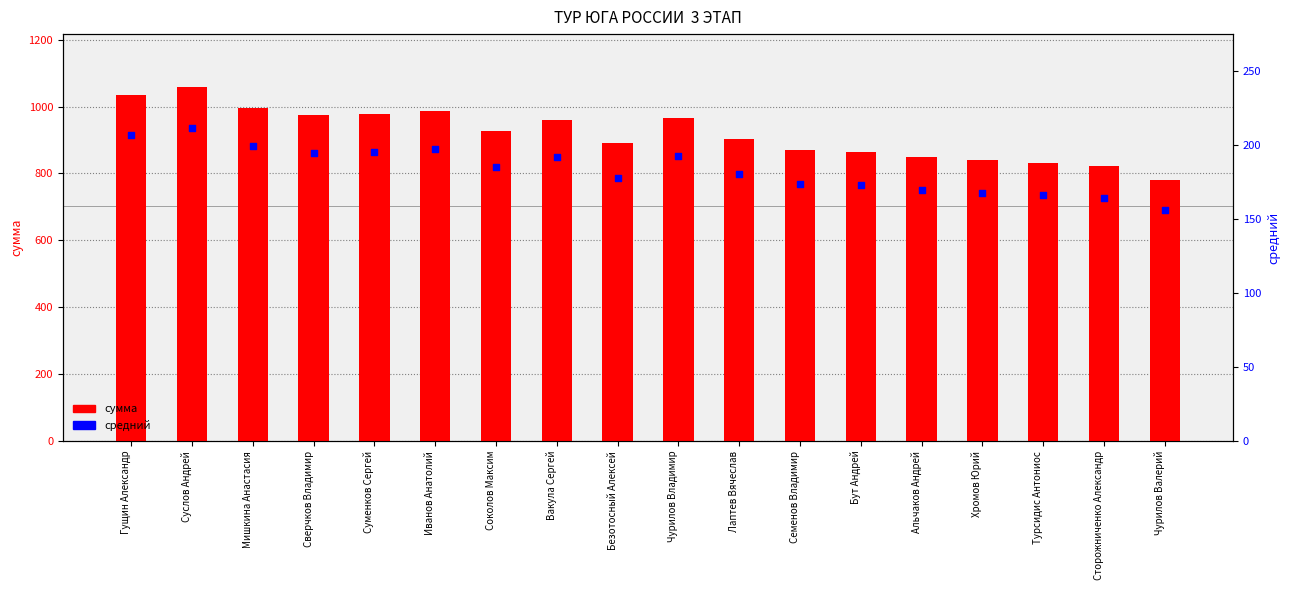

Which series reaches the minimum Y coordinate?

средний